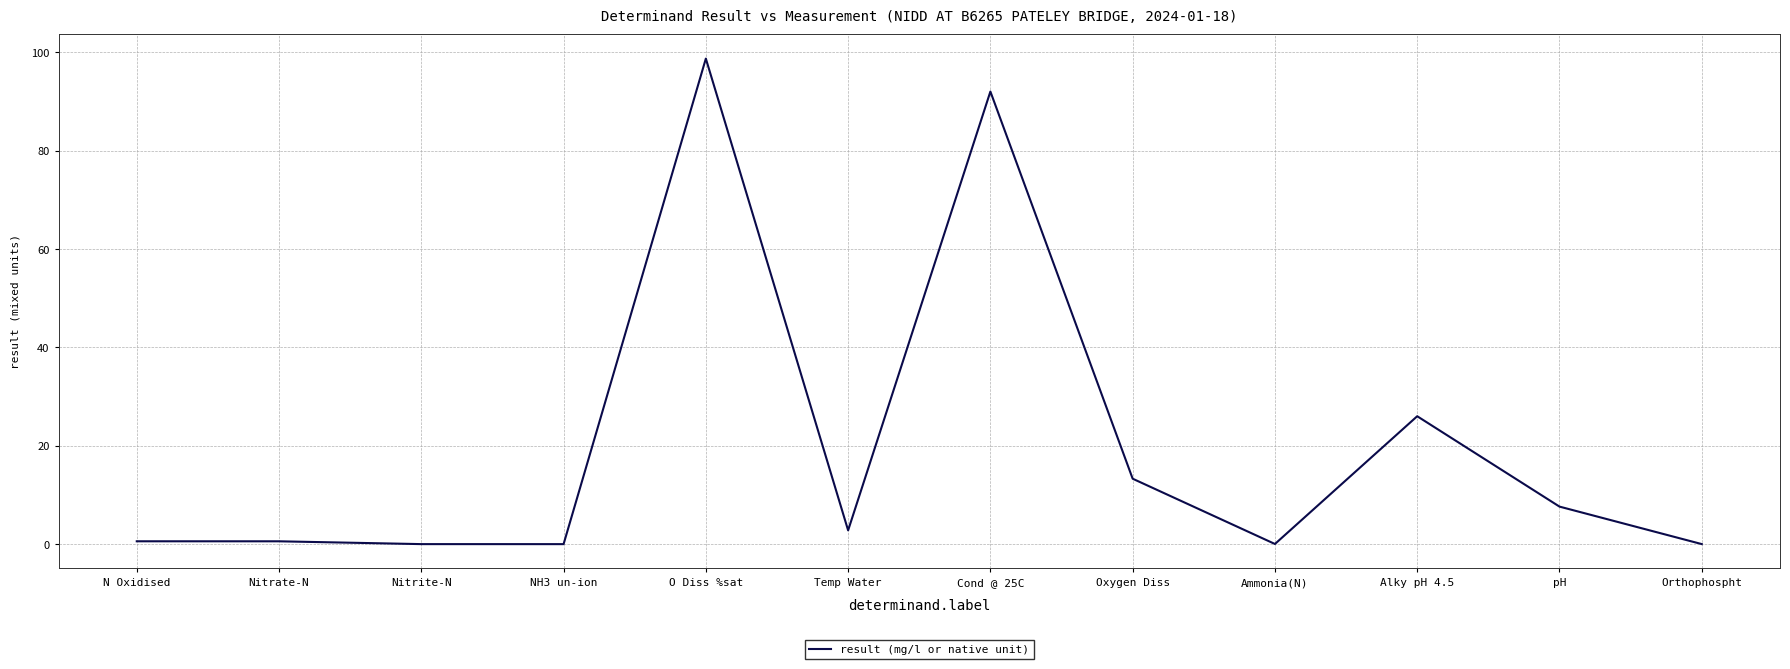

The value at Ammonia(N) is 0.0. True or false?

True